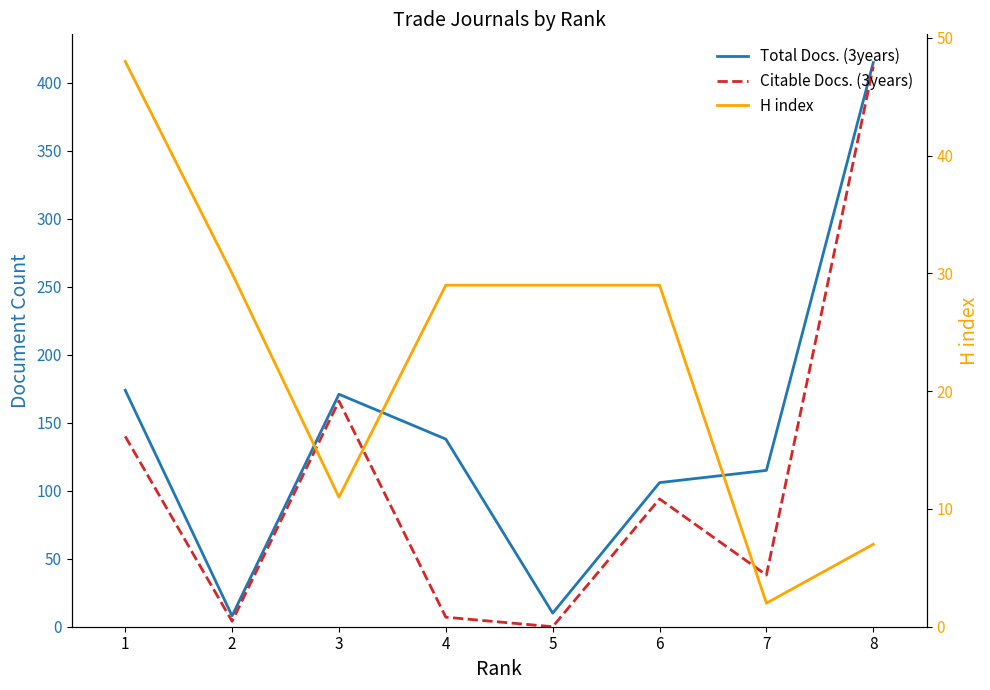

How many distinct data groups are displayed?

3